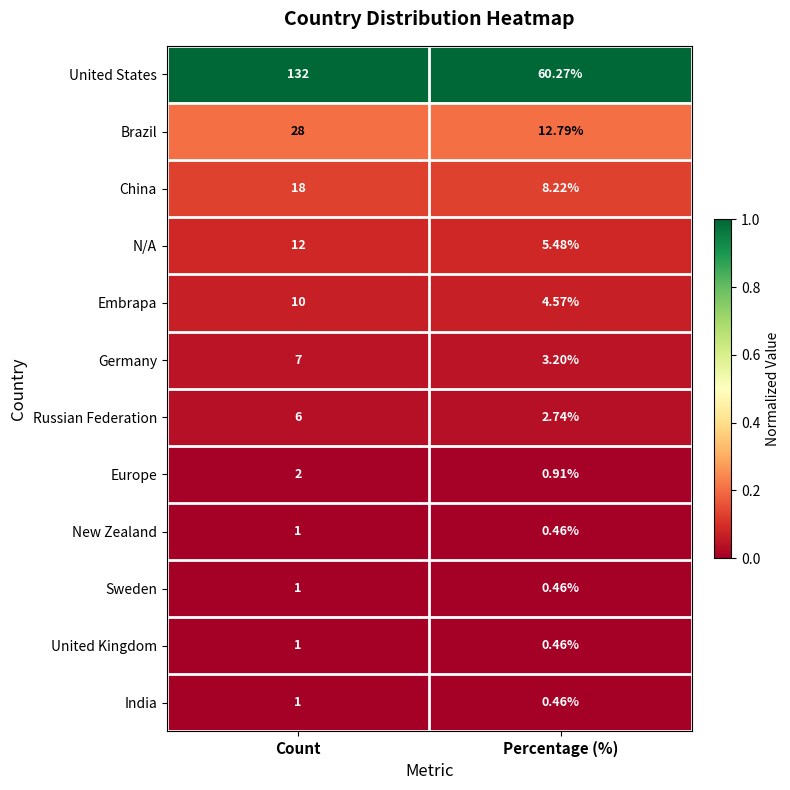

List the labels in order of Europe value, smallest first.

Percentage (%), Count